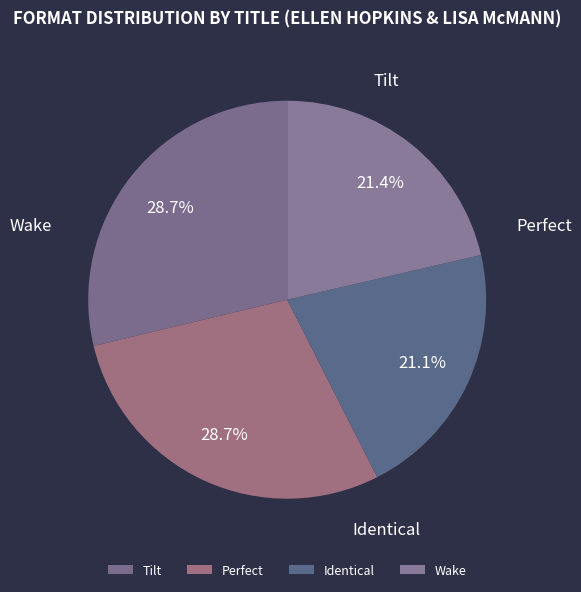

What is the change in value from Perfect to Identical?

-16015653